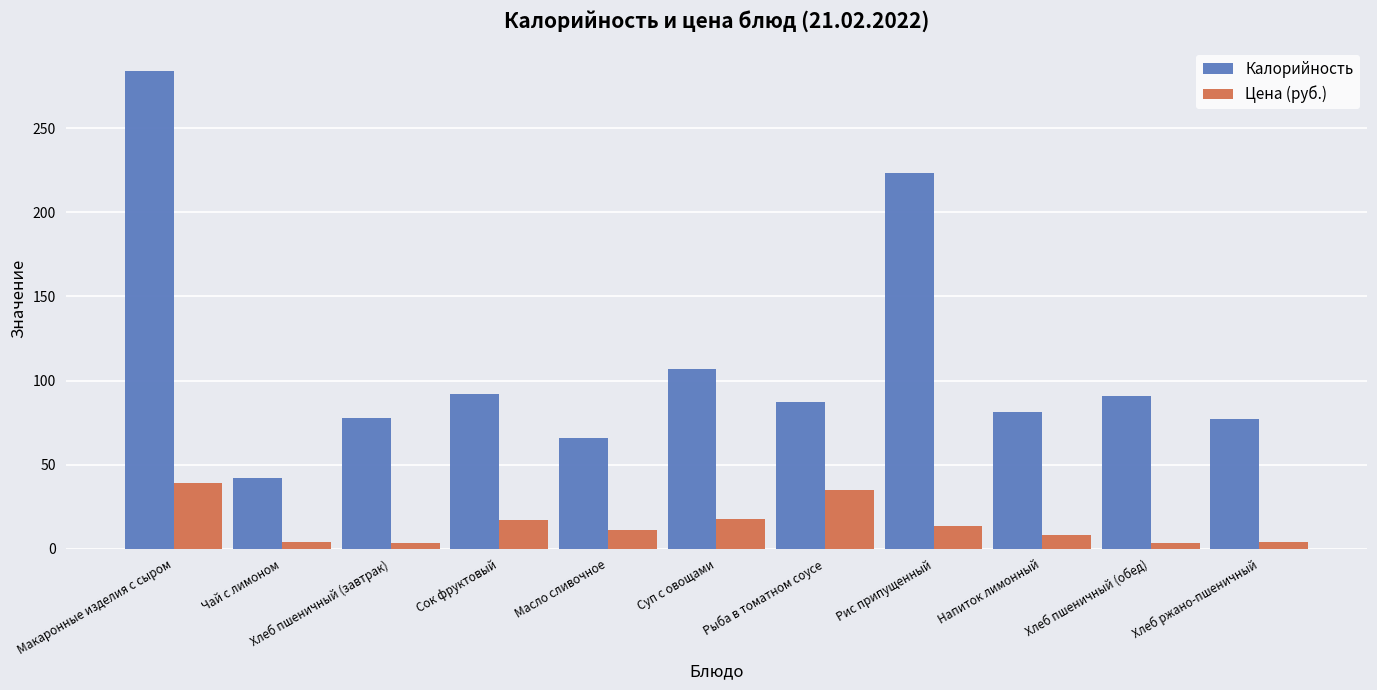

Which series has the largest range (max minus min)?

Калорийность